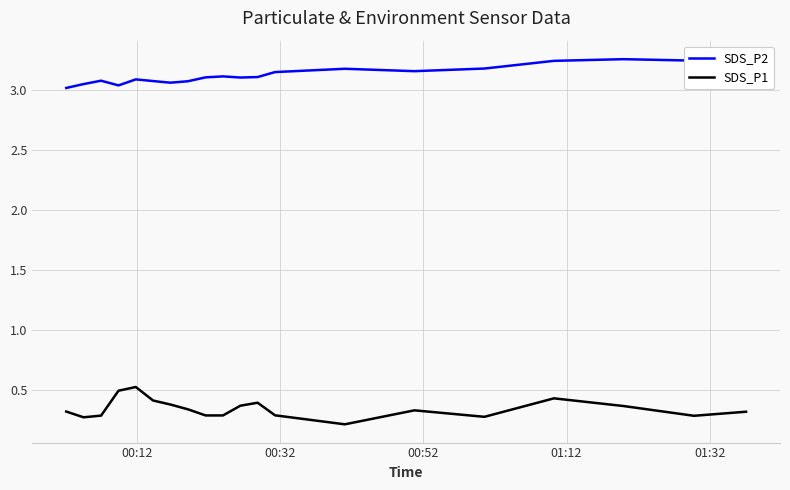

True or false: SDS_P2 and SDS_P1 cross at least once.

False